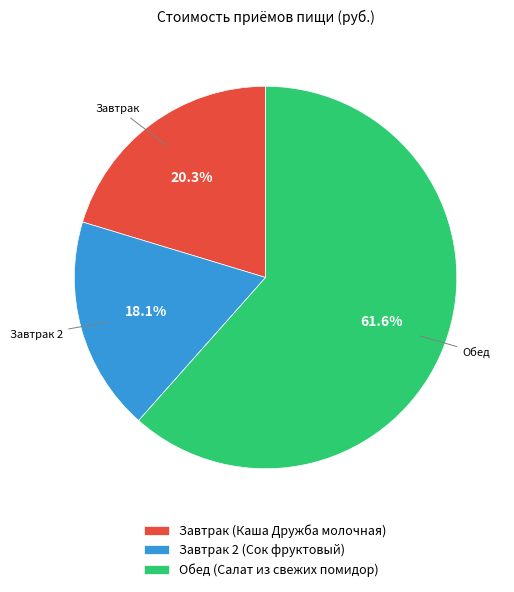

Which category accounts for the majority?

Обед (Салат из свежих помидор)